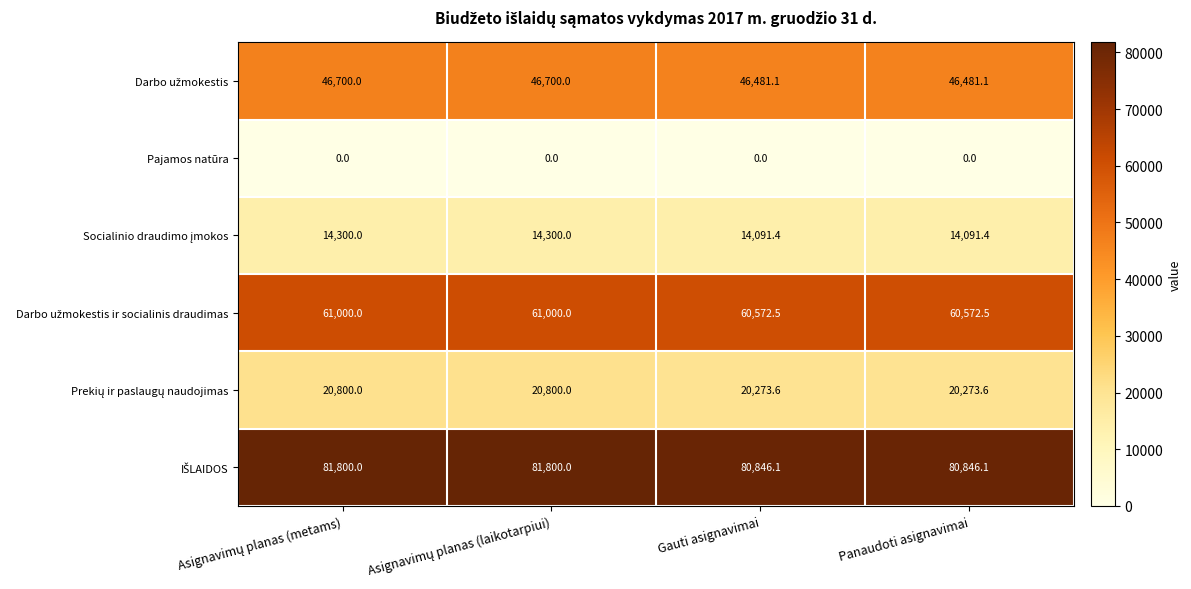

What is the greatest value displayed?

81800.0